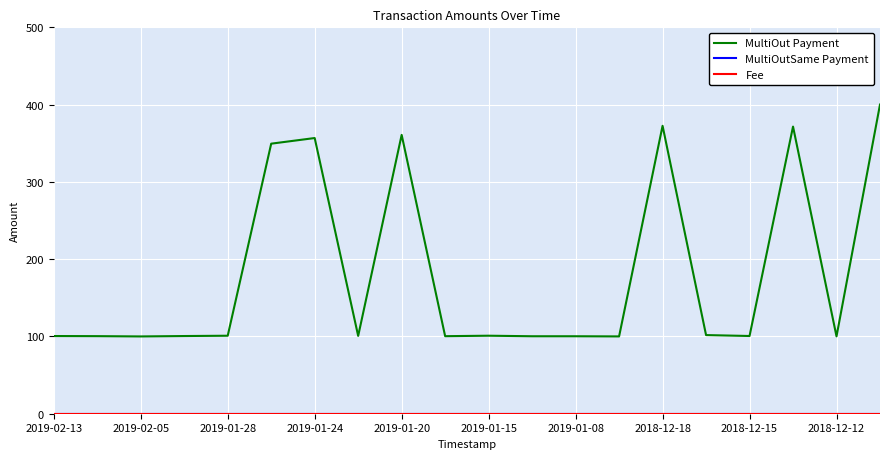

Which series has the widest spread of values?

MultiOut Payment